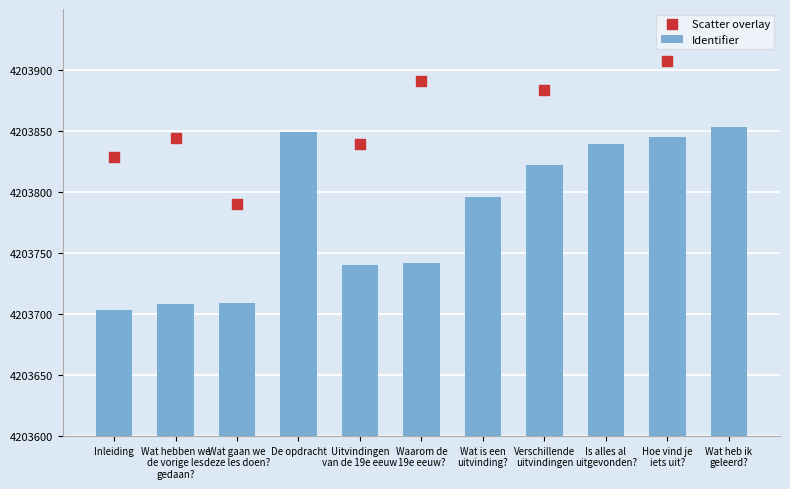

Is the value of Scatter overlay at Wat is een
uitvinding? greater than the value of Identifier at Waarom de
19e eeuw??

Yes